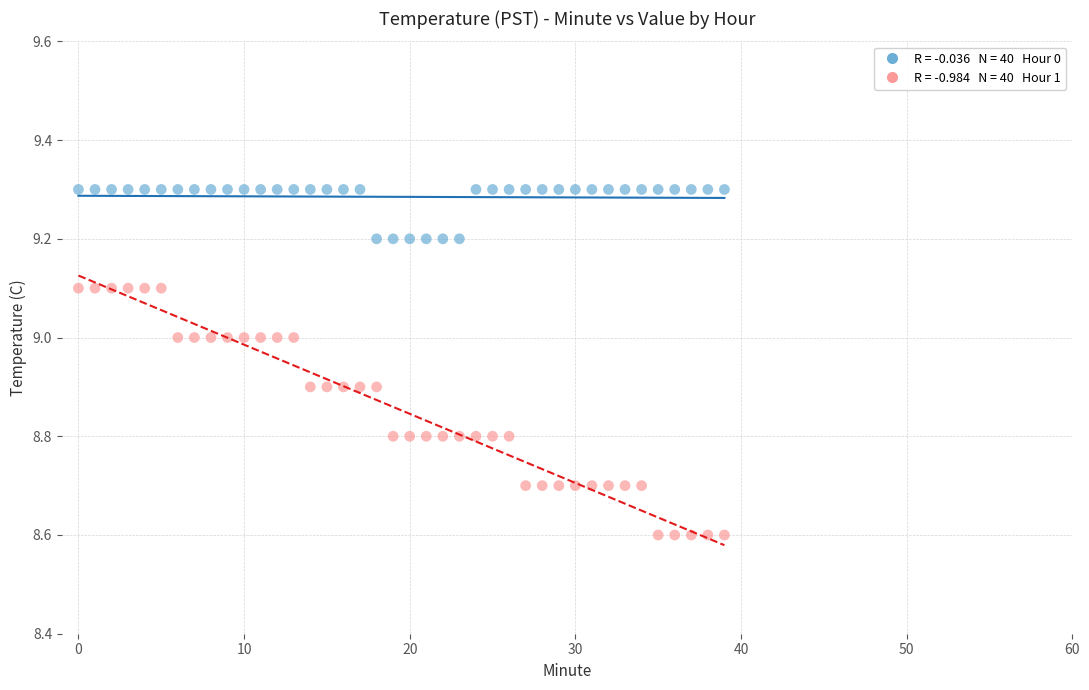

Across all data points, what is the range of Y values (max minus min)?

0.7